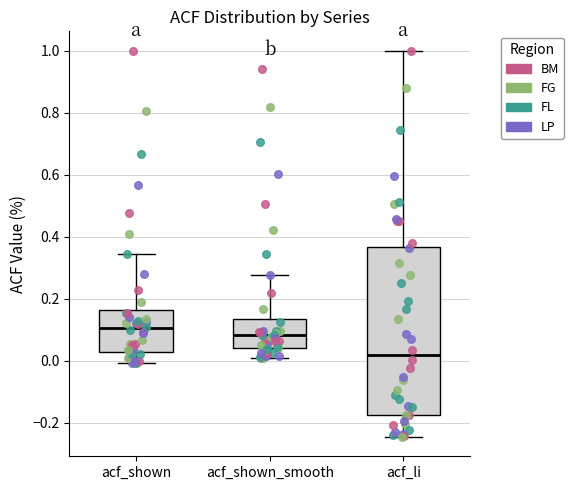

Which box's median line is the lowest?

acf_li